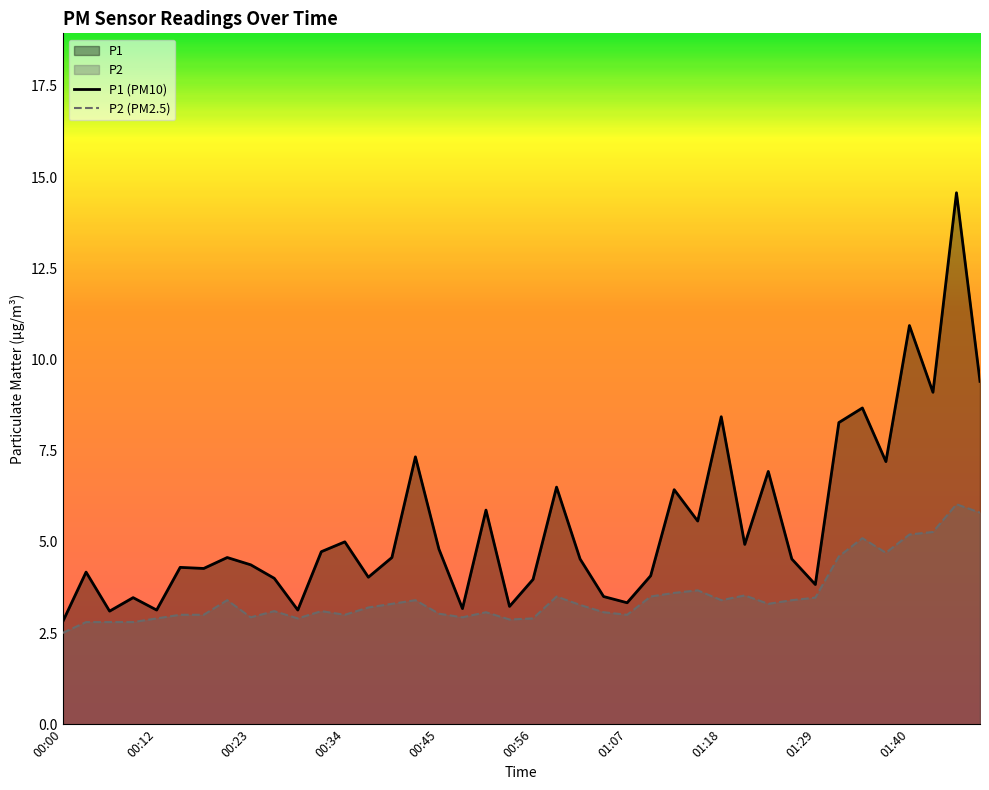

What is the value of the P2 (PM2.5) point at the 40th from the left?

5.8